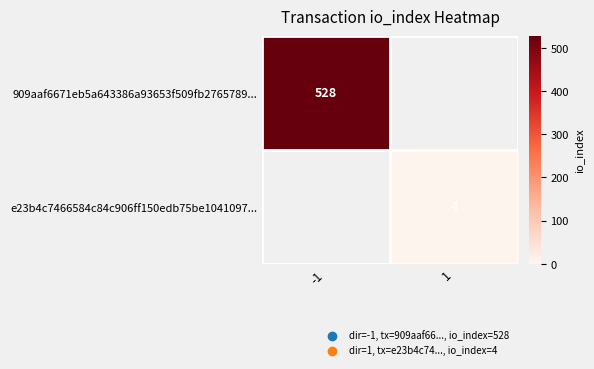

Which has a higher value, 1 or -1?

-1